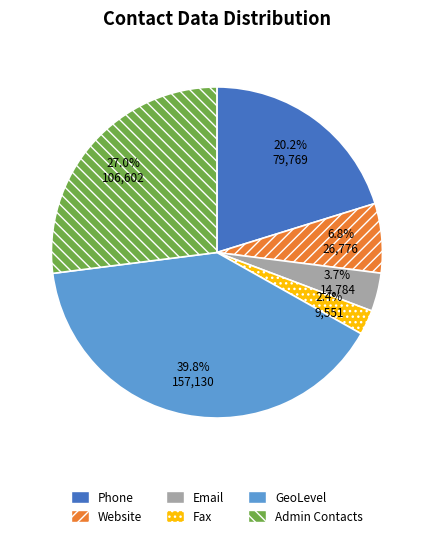

Rank the categories by value from lowest to highest.

Fax, Email, Website, Phone, Admin Contacts, GeoLevel